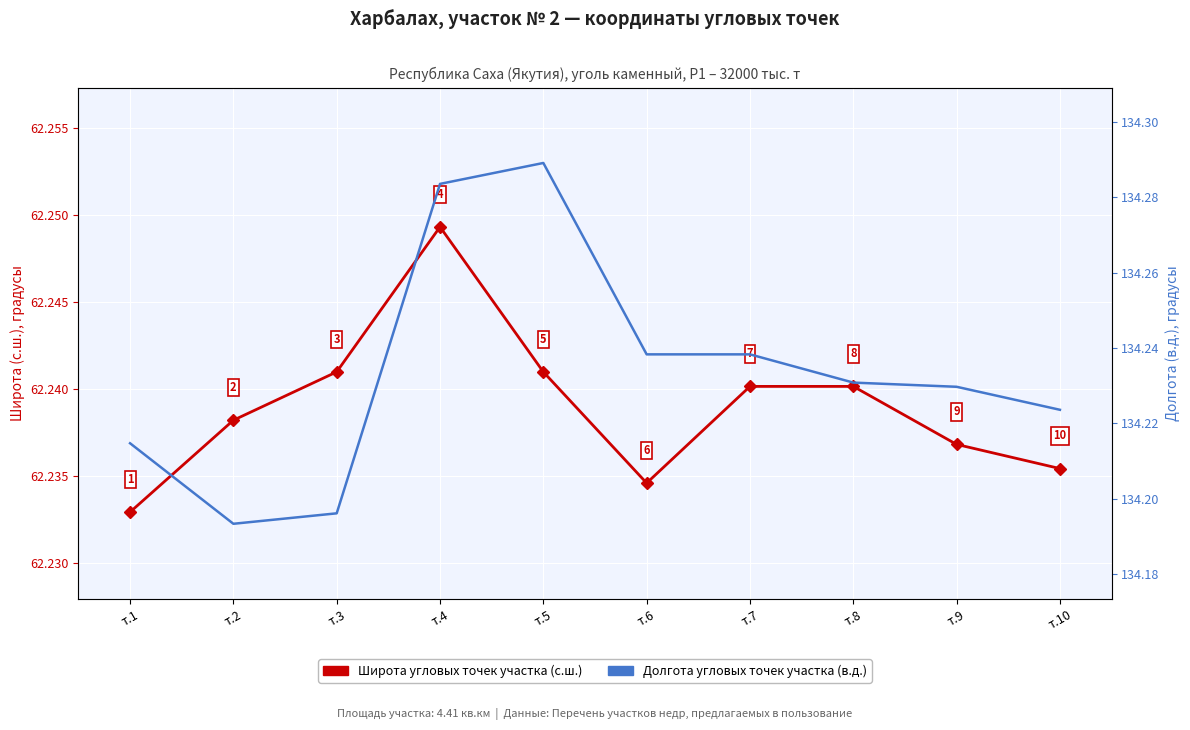

Between т.6 and т.5, which is larger?

т.5